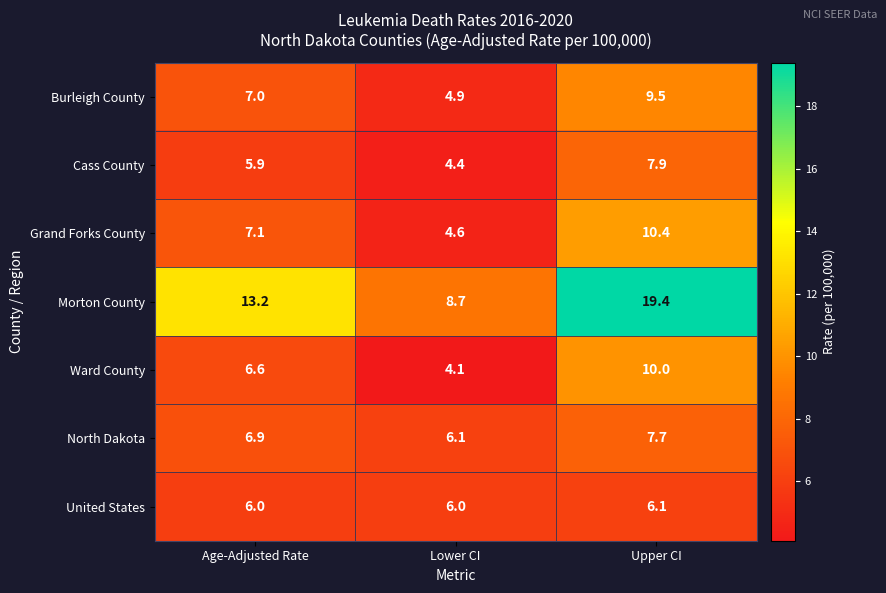

Which series has the largest range (max minus min)?

Morton County